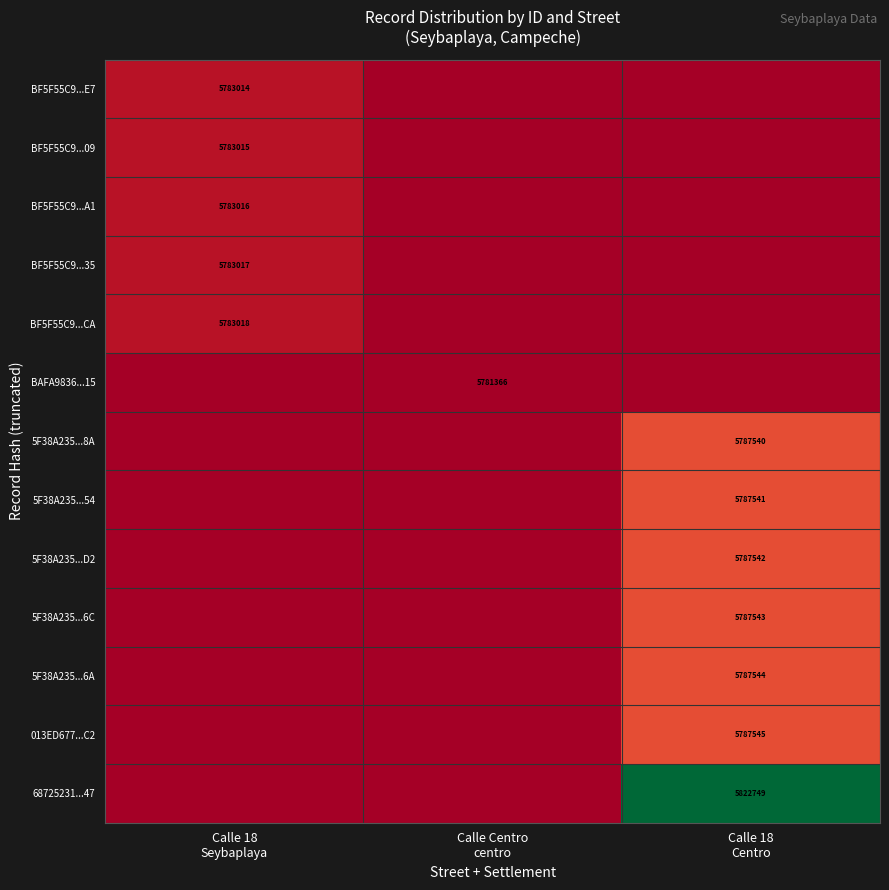

At Calle 18 Centro, list the series in order from largest to smallest.

68725231...47, 013ED677...C2, 5F38A235...6A, 5F38A235...6C, 5F38A235...D2, 5F38A235...54, 5F38A235...8A, BF5F55C9...E7, BF5F55C9...09, BF5F55C9...A1, BF5F55C9...35, BF5F55C9...CA, BAFA9836...15